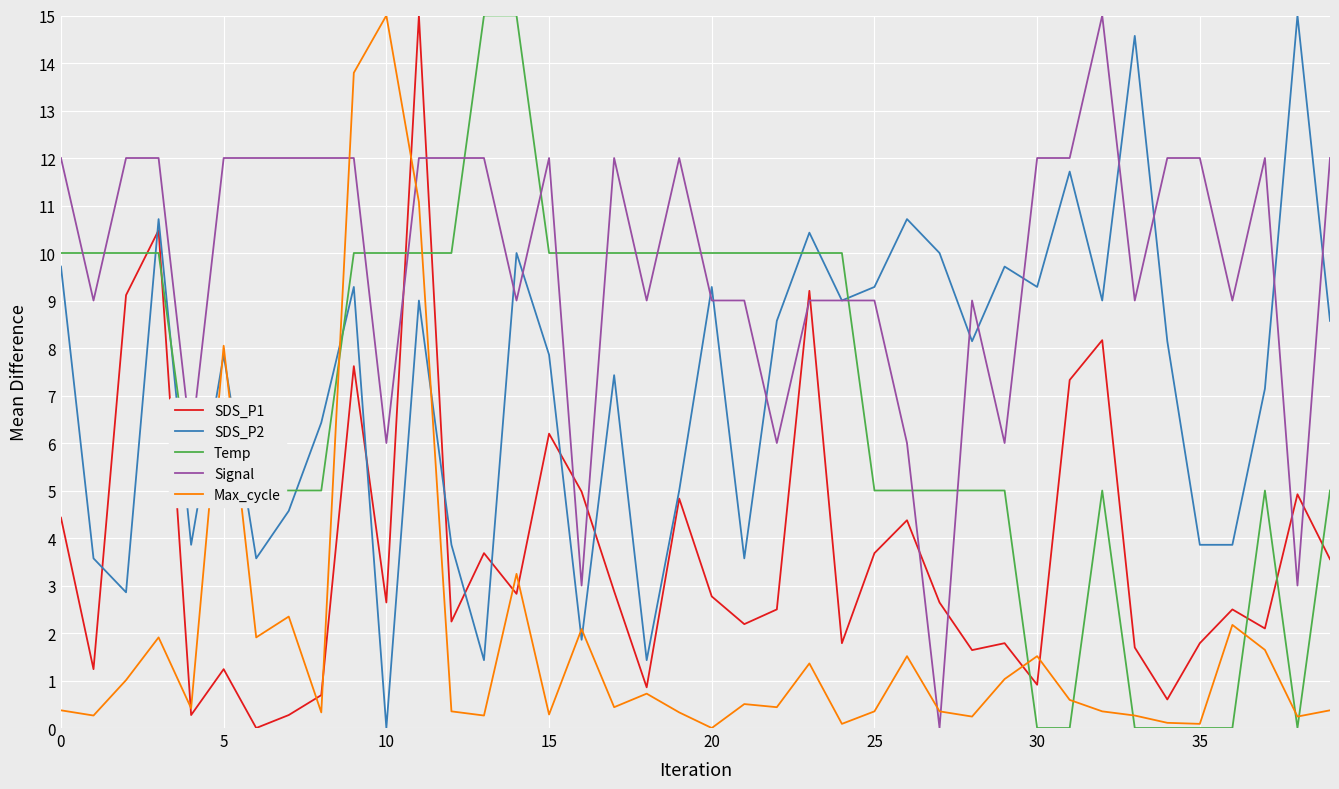

How many times do Temp and Signal cross each other?

14